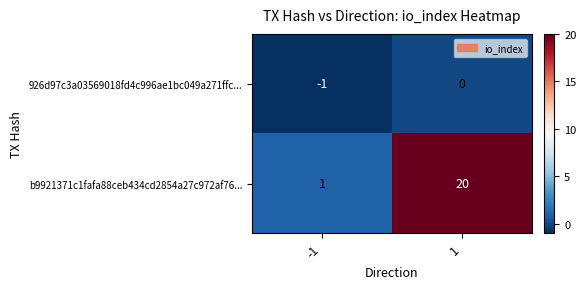

What is the smallest value displayed?

-1